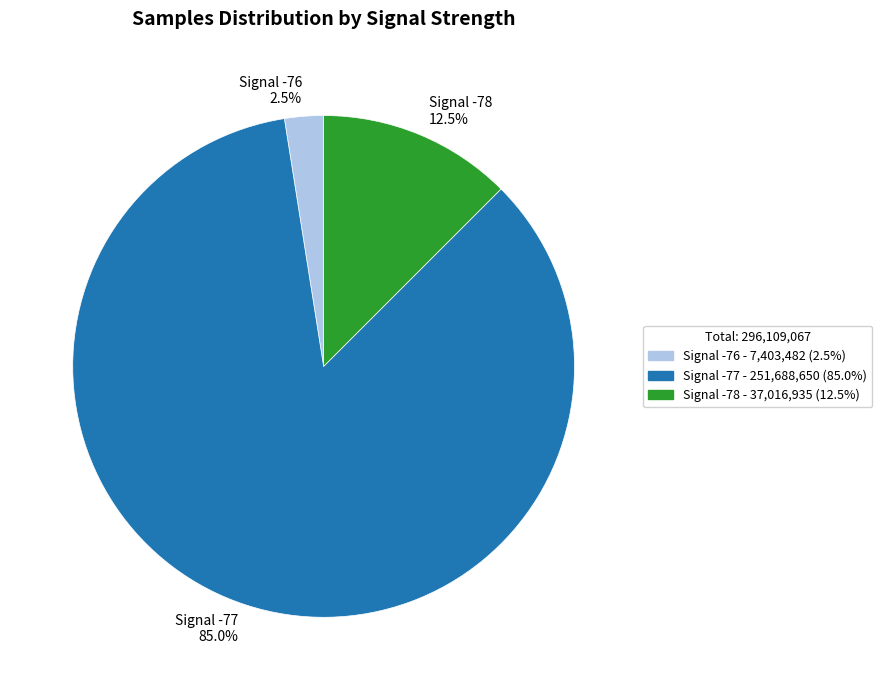

Does Signal -78 - 37,016,935 (12.5%) account for over 50% of the chart?

No